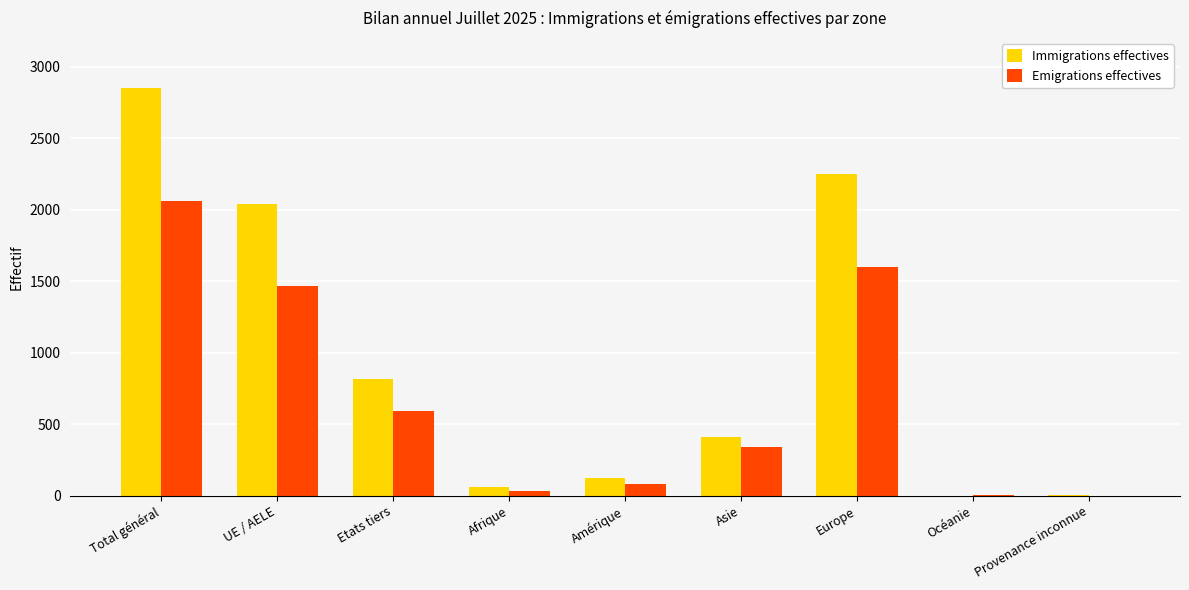

The value of Immigrations effectives at Europe is 2250. True or false?

True